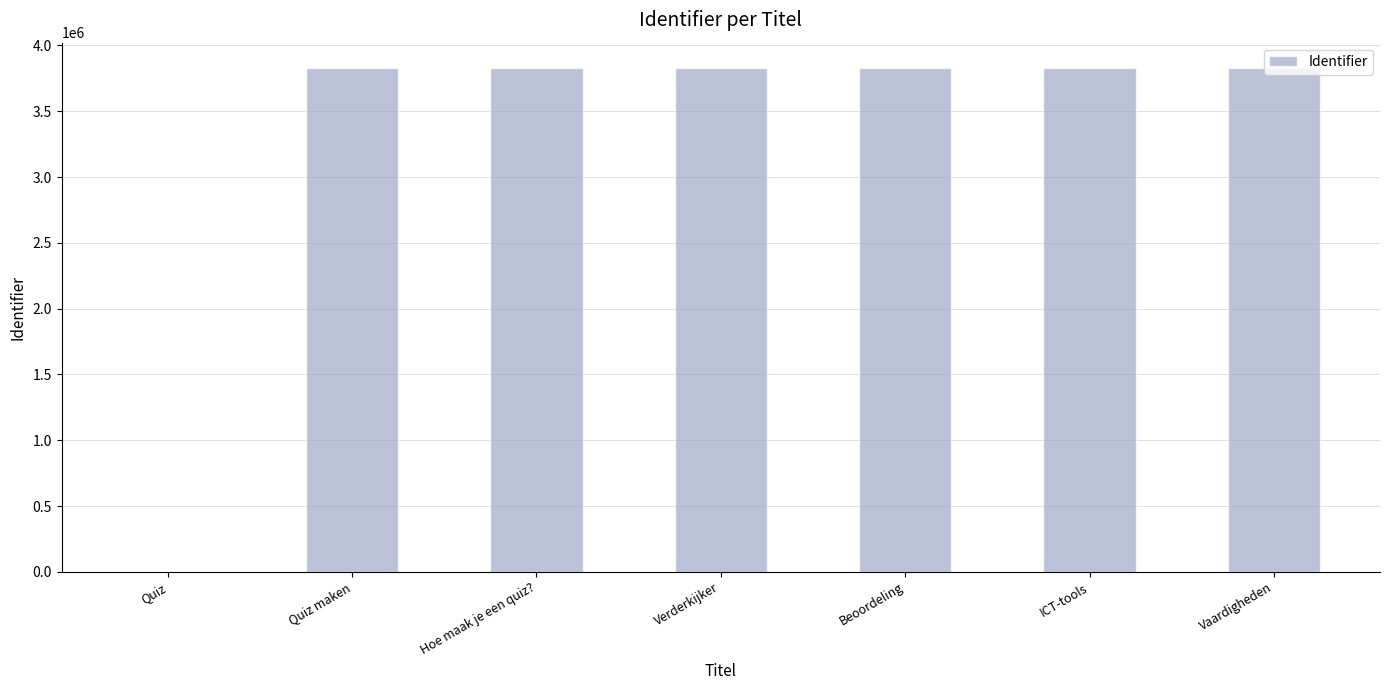

What is the maximum value shown in the chart?

3830008